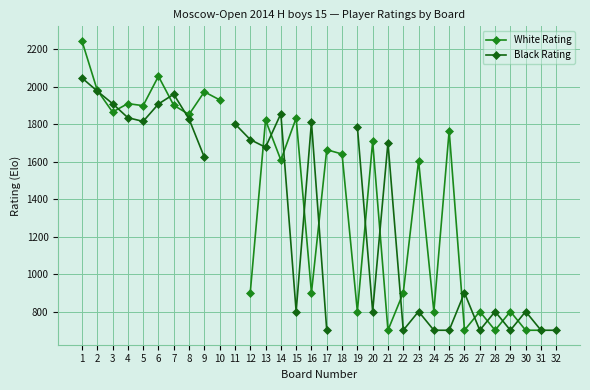

True or false: White Rating has a value of 1604.0 at 23.

True